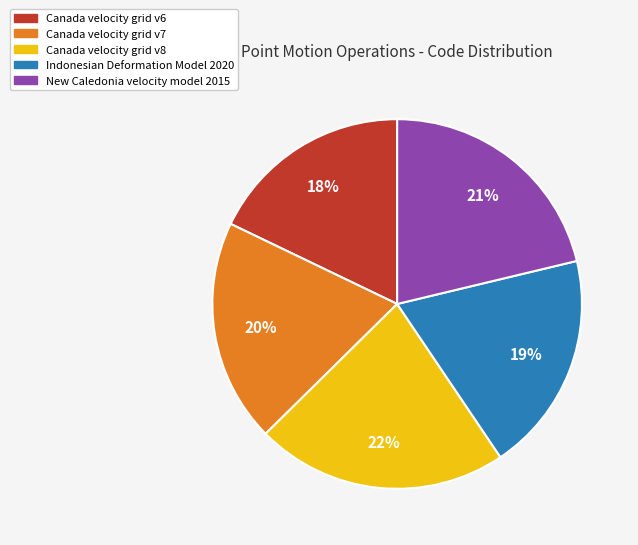

Does any single category account for the majority?

No